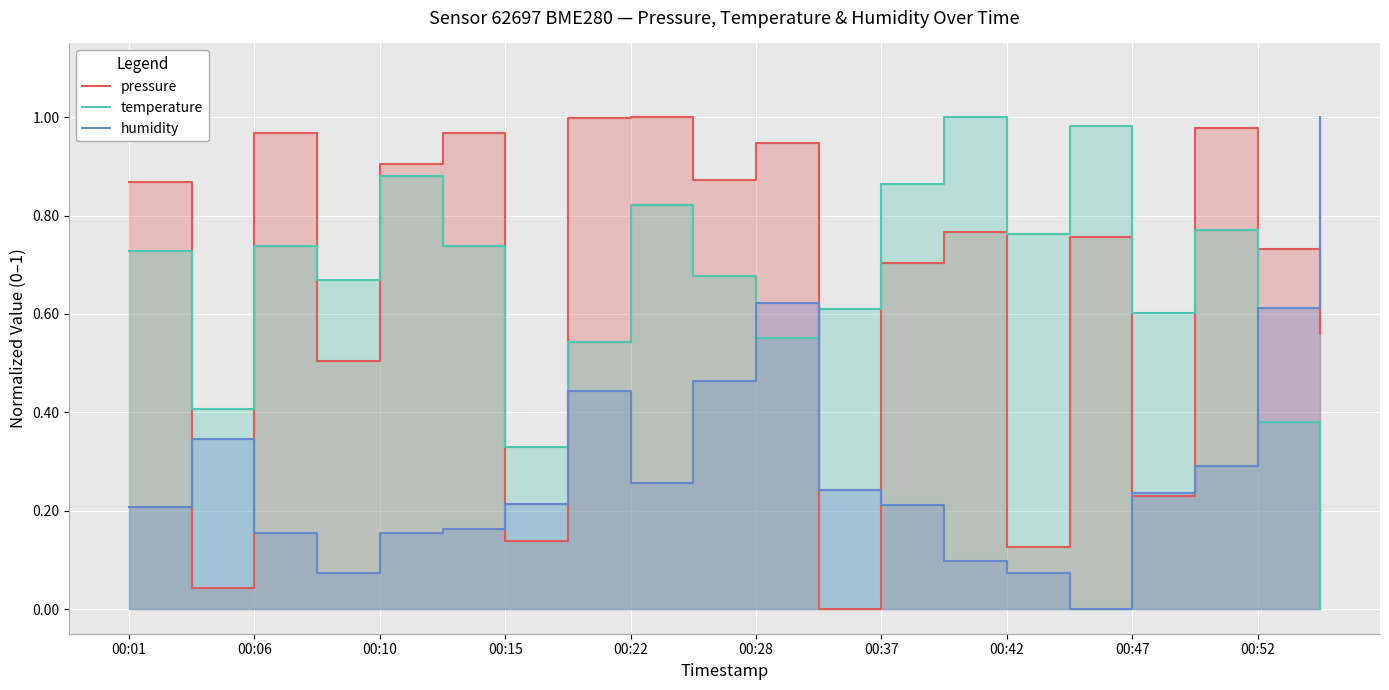

Which category has the lowest value in the humidity series?

15